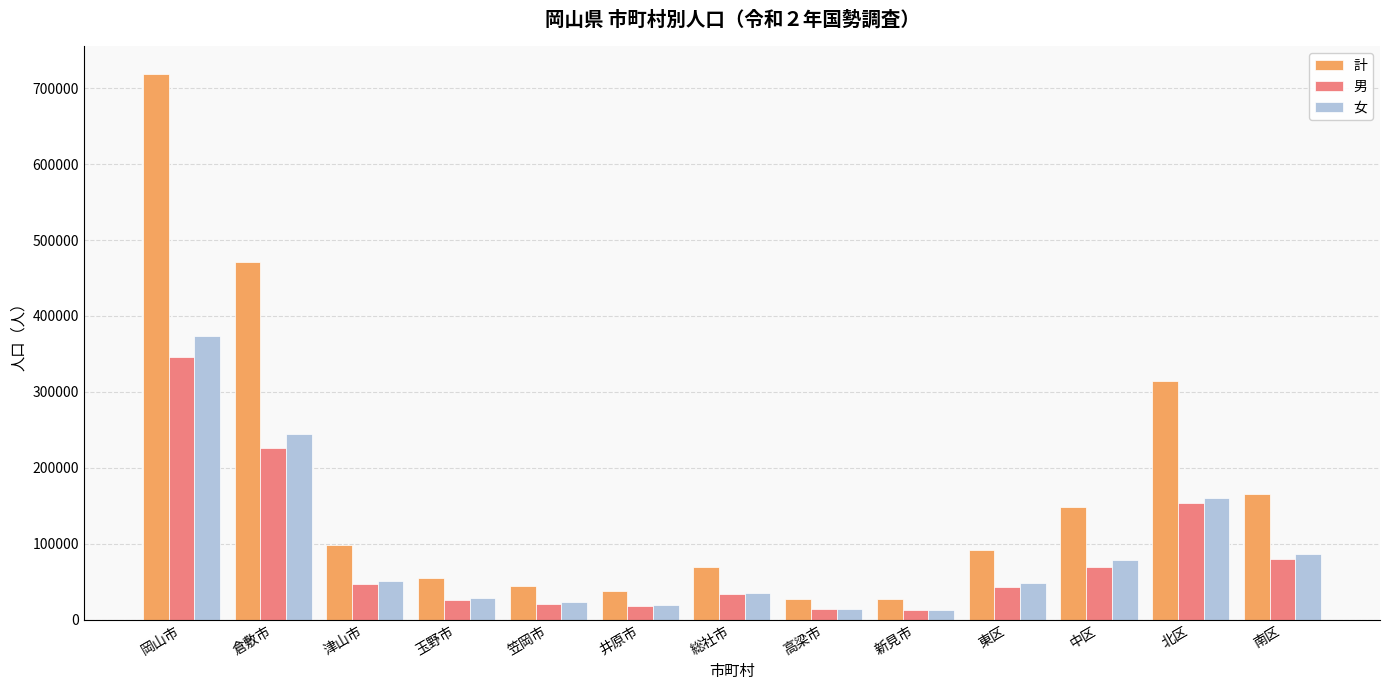

At how many categories does at least one series exceed 402257?

2